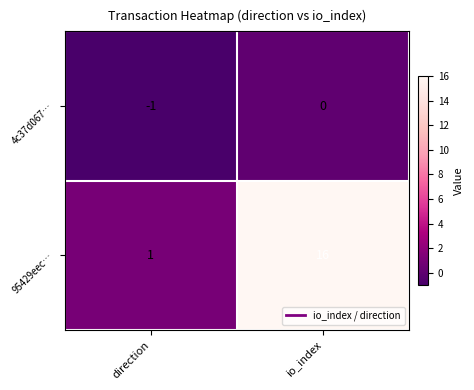

What is the minimum value shown in the chart?

-1